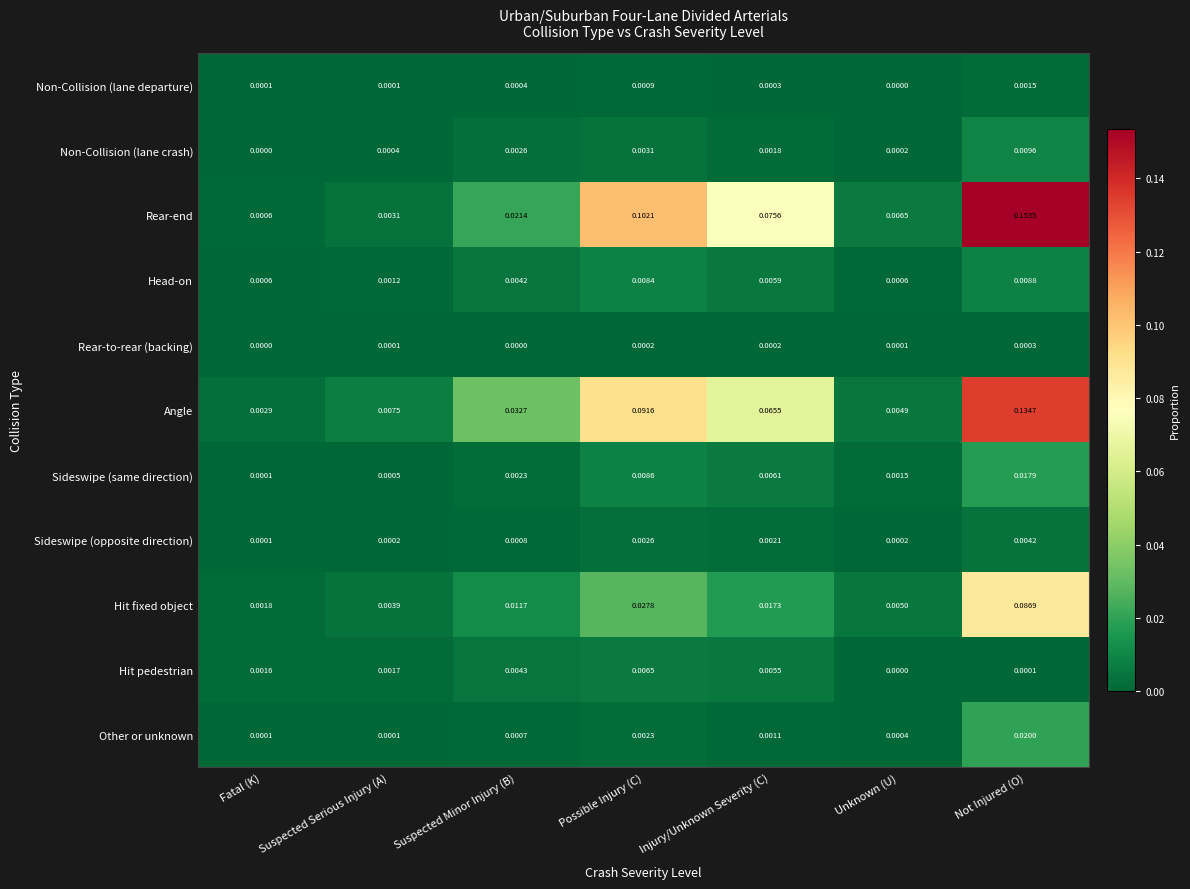

Which series has the largest total across all categories?

Rear-end